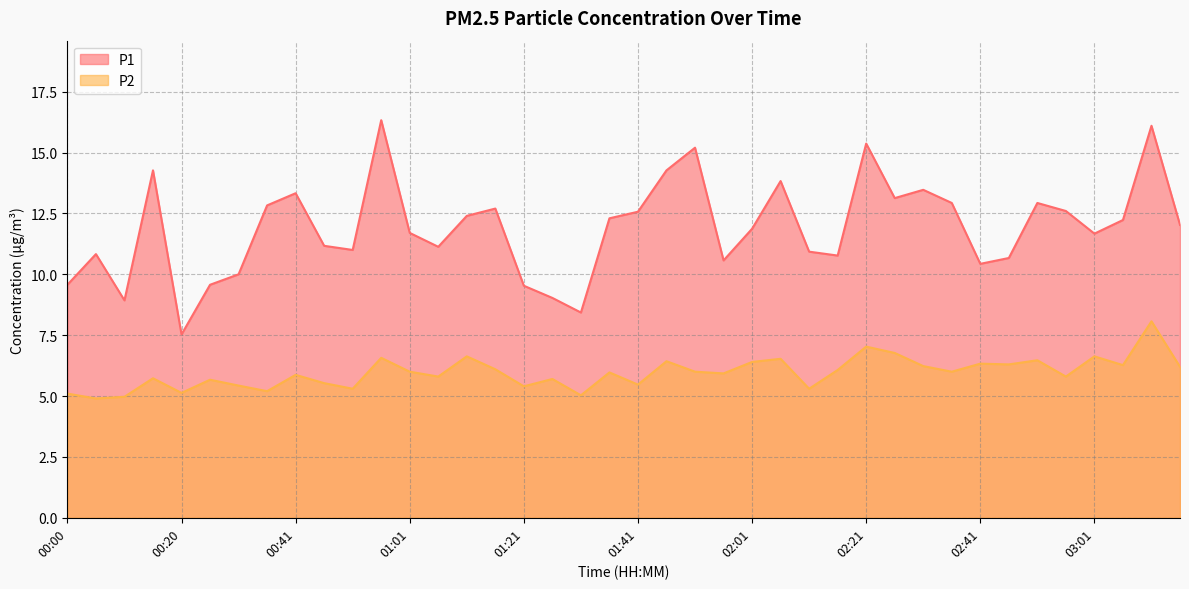

List the series in order of their peak value, highest first.

P1, P2